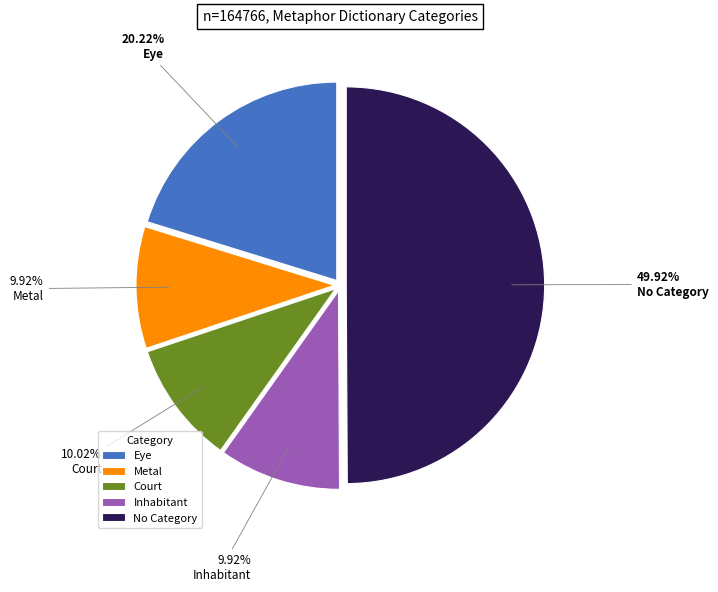

What is the ratio of the value at Inhabitant to the value at Eye?

0.5